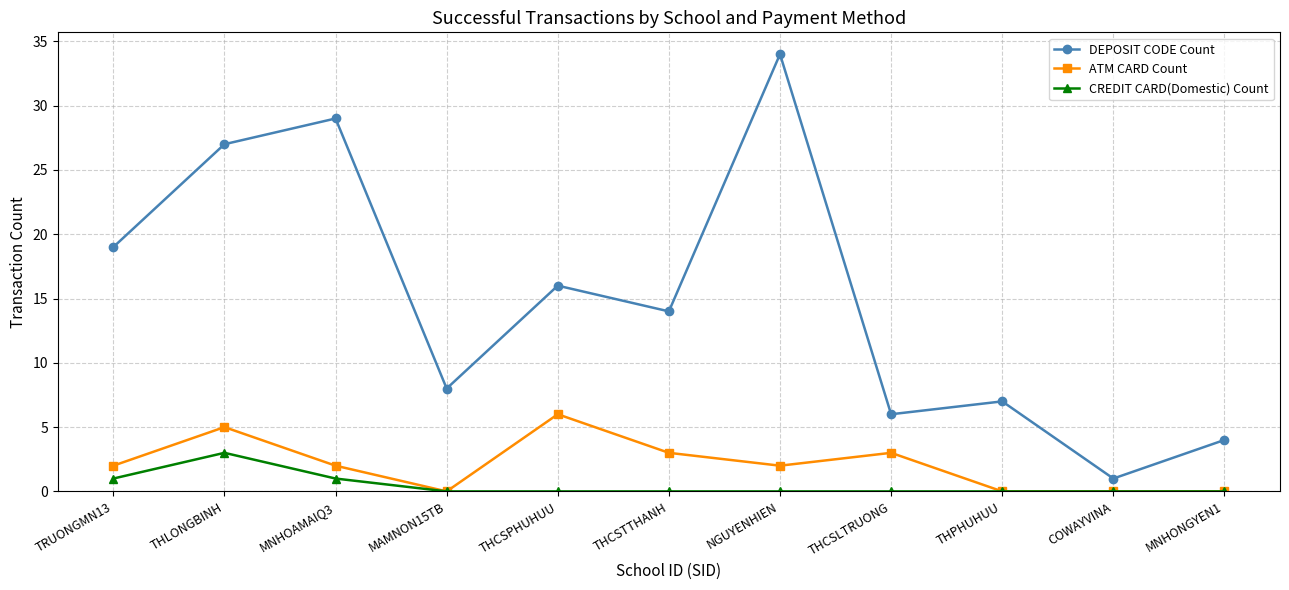

What is the maximum value for ATM CARD Count?

6